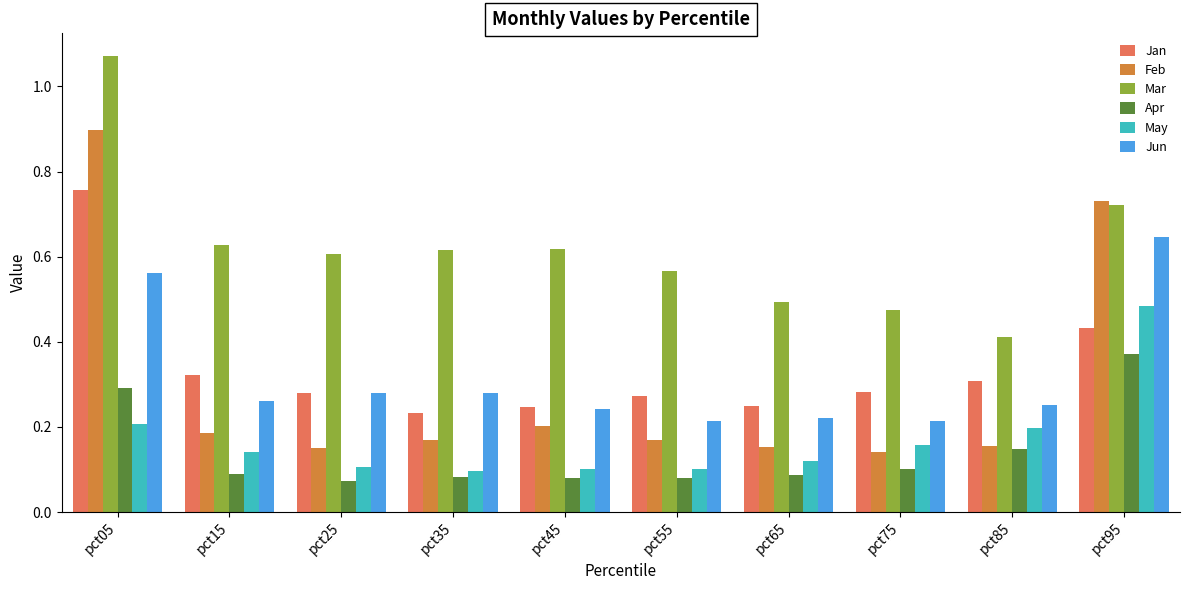

How many Apr values are between 0 and 1?

10